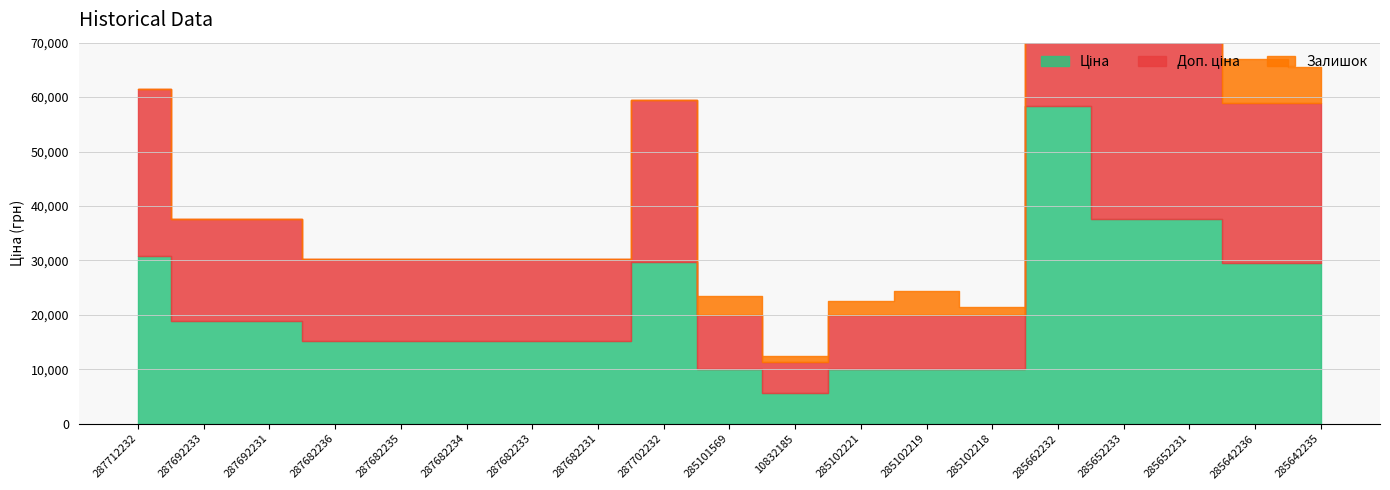

Rank the categories by Доп. ціна value from highest to lowest.

285662232, 285652233, 285652231, 287712232, 287702232, 285642236, 285642235, 287692233, 287692231, 287682236, 287682235, 287682234, 287682233, 287682231, 285101569, 285102221, 285102219, 285102218, 10832185